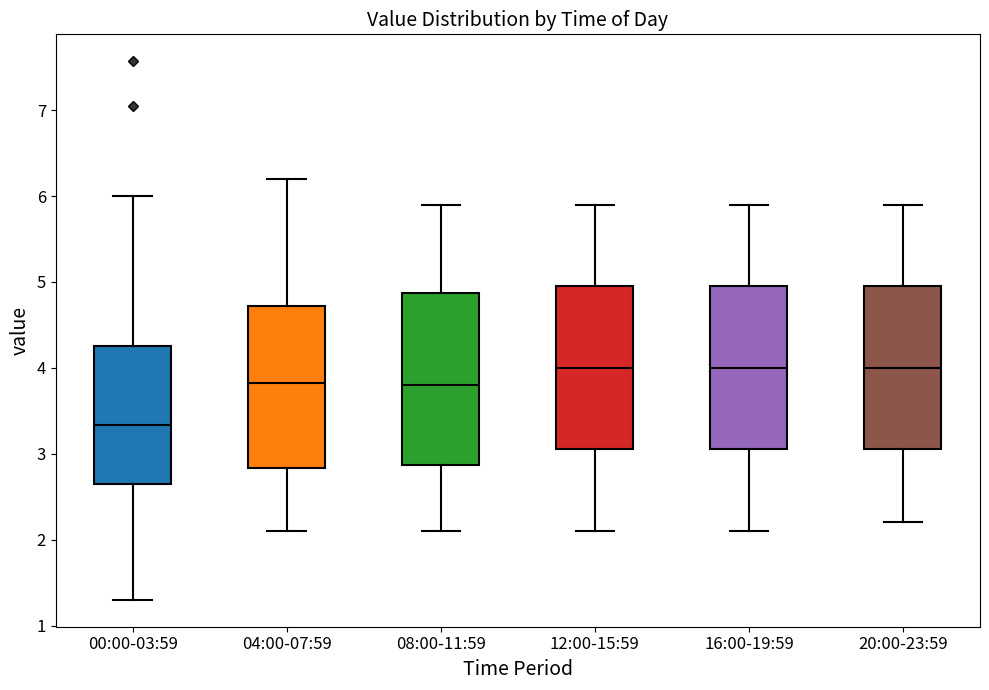

Reading left to right, read every box against the y-axis: the position of its median line, the range the box covers, and the ends of its whiskers. The values are not printed on the chart, so give them approximately, as read against the axis.

00:00-03:59: median 3.3, box 2.6 to 4.3, whiskers 1.3 to 6.0
04:00-07:59: median 3.8, box 2.8 to 4.7, whiskers 2.1 to 6.2
08:00-11:59: median 3.8, box 2.9 to 4.9, whiskers 2.1 to 5.9
12:00-15:59: median 4.0, box 3.1 to 5.0, whiskers 2.1 to 5.9
16:00-19:59: median 4.0, box 3.1 to 5.0, whiskers 2.1 to 5.9
20:00-23:59: median 4.0, box 3.1 to 5.0, whiskers 2.2 to 5.9